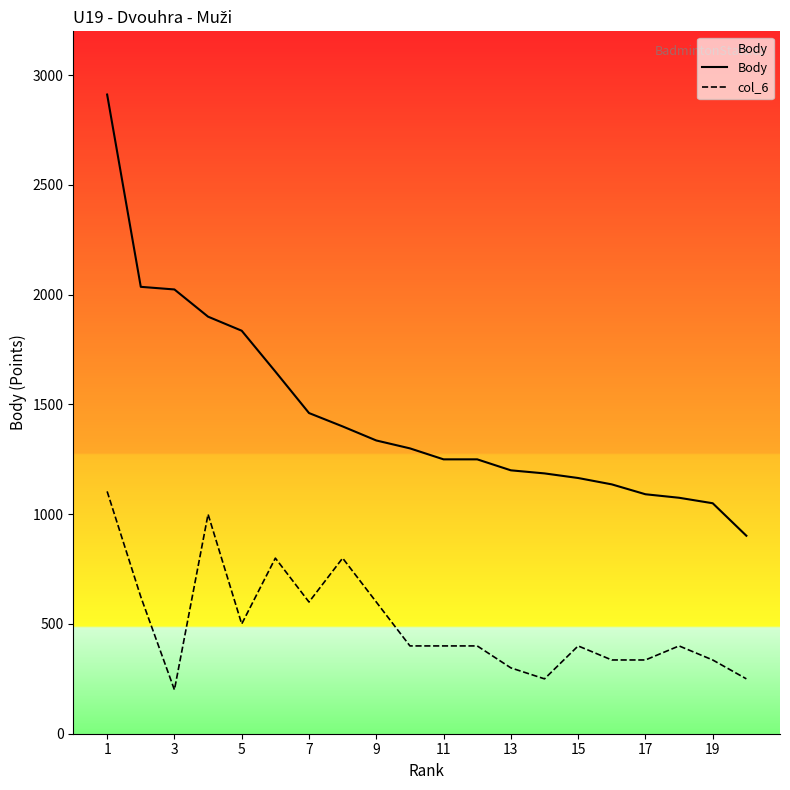

Rank the series by their average value, from highest to lowest.

Body, col_6